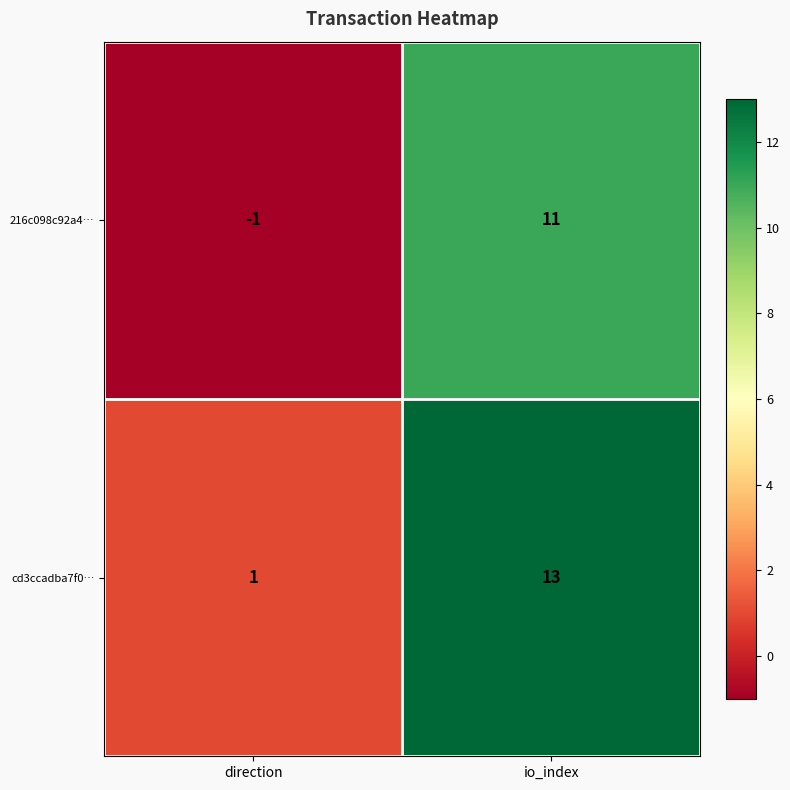

Is it true that 216c098c92a4… equals -1 at direction?

True